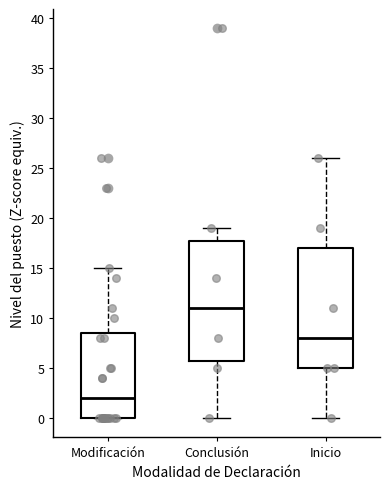

Reading left to right, read every box against the y-axis: the position of its median line, the range the box covers, and the ends of its whiskers. The values are not printed on the chart, so give them approximately, as read against the axis.

Modificación: median 2.0, box 0.0 to 8.5, whiskers 0.0 to 15.0
Conclusión: median 11.0, box 6.0 to 18.0, whiskers 0.0 to 19.0
Inicio: median 8.0, box 5.0 to 17.0, whiskers 0.0 to 26.0